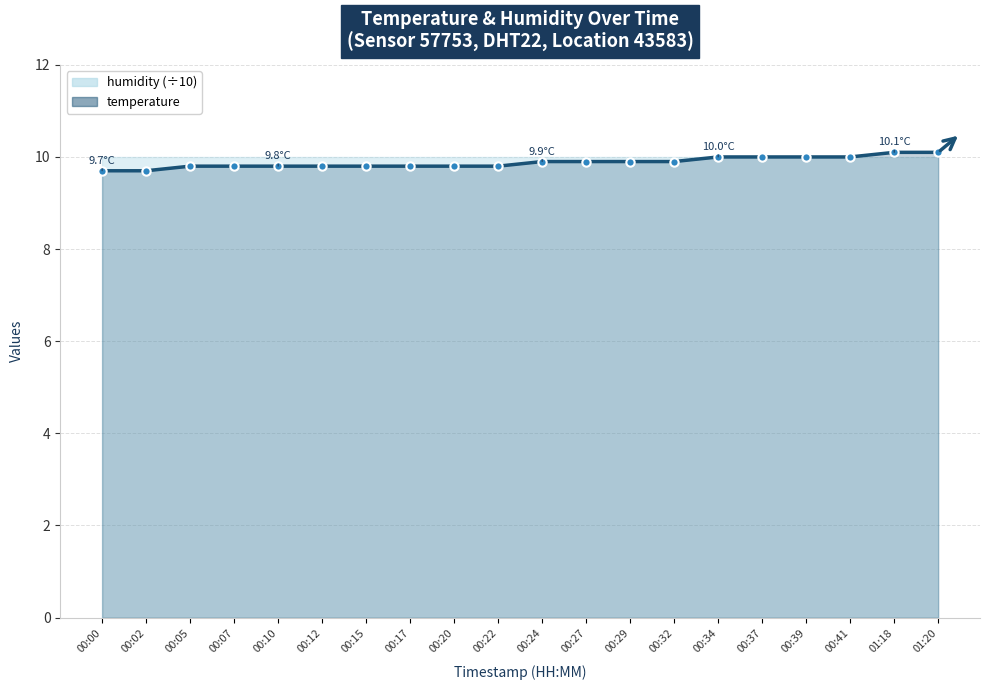

Reading right to left, transcribe all the data shown in this chart.

01:20=10.1	01:18=10.1	00:41=10.0	00:39=10.0	00:37=10.0	00:34=10.0	00:32=9.9	00:29=9.9	00:27=9.9	00:24=9.9	00:22=9.8	00:20=9.8	00:17=9.8	00:15=9.8	00:12=9.8	00:10=9.8	00:07=9.8	00:05=9.8	00:02=9.7	00:00=9.7